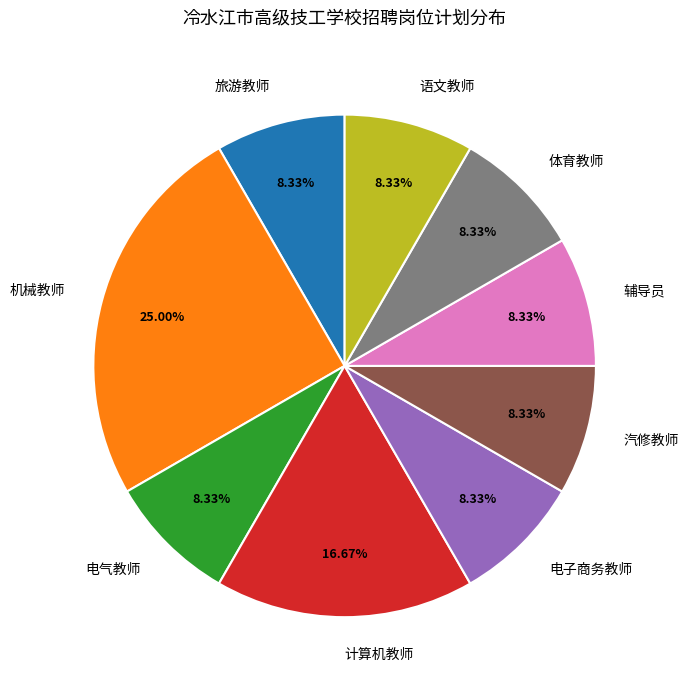

What is the largest slice in the pie chart?

机械教师